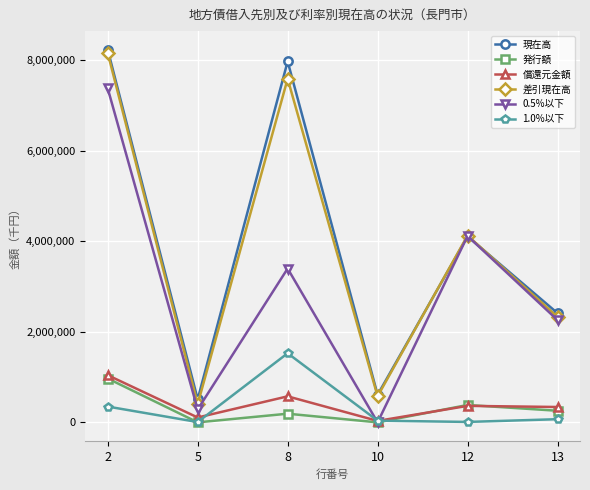

What is the highest value of the 差引現在高 series?

8160634